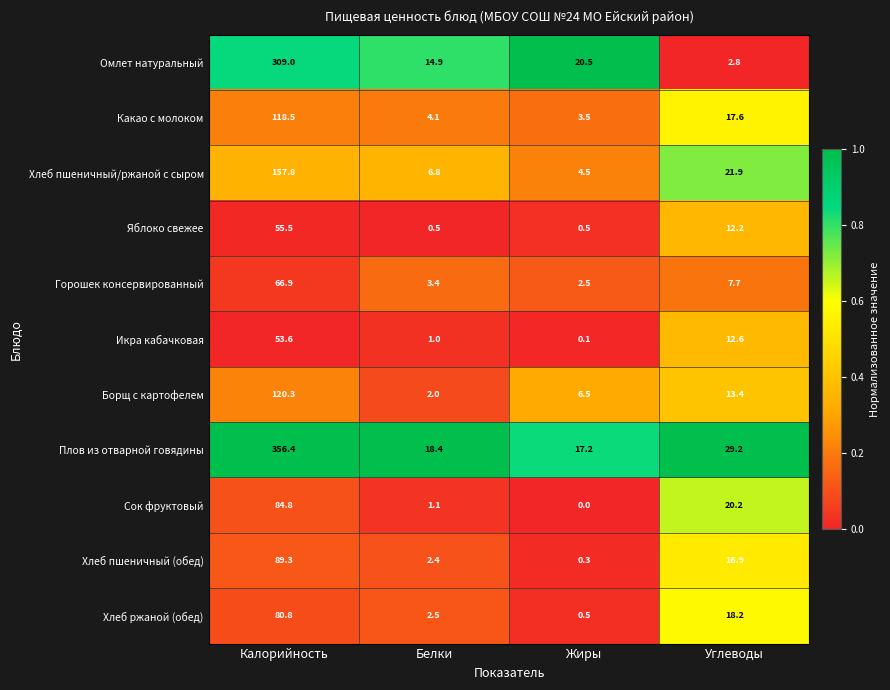

What is the spread (max minus min) of values at Белки?

17.9